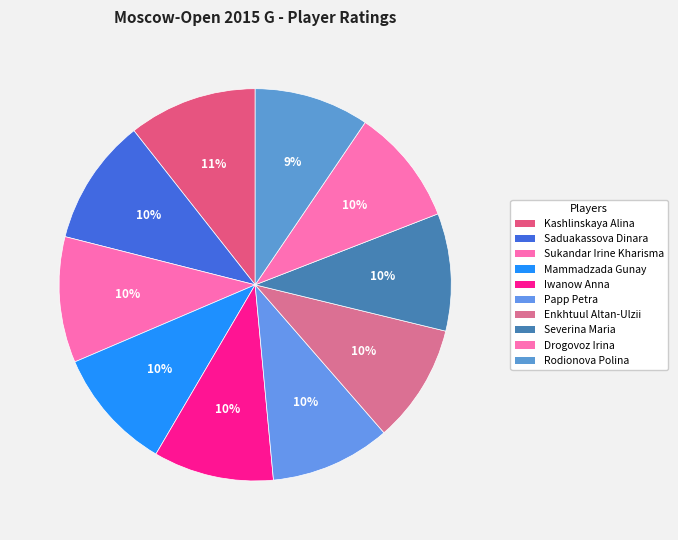

To the nearest percent, what is the average slice percentage?

10%